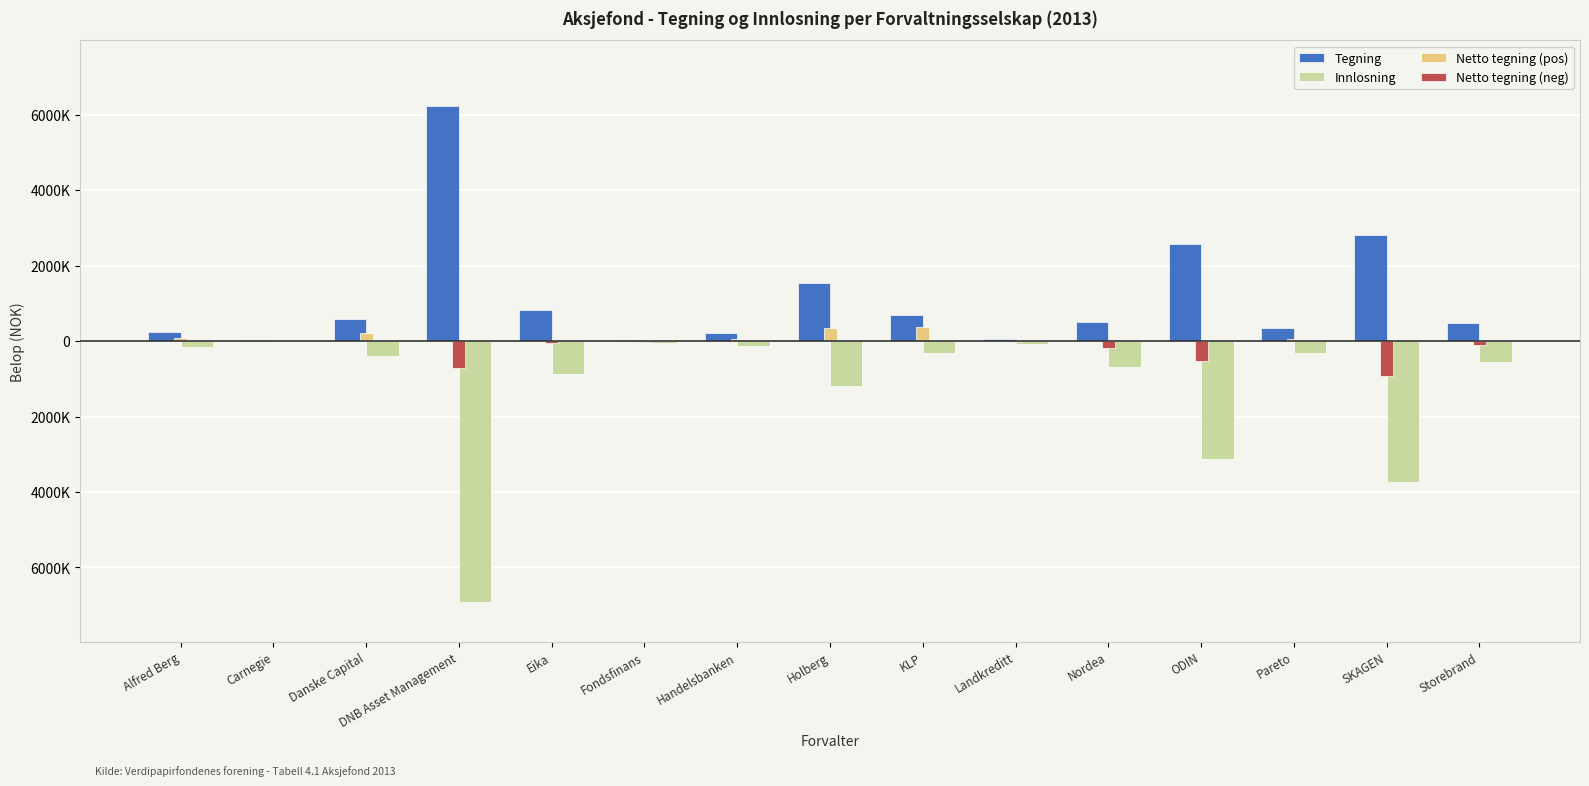

True or false: Tegning has a value of 59769 at Fondsfinans.

False